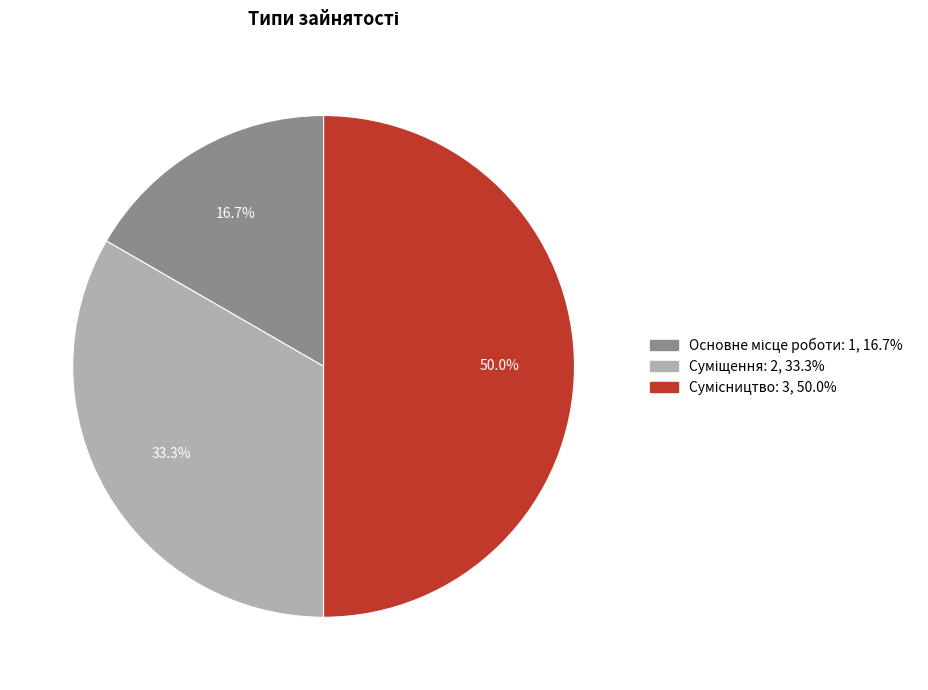

Which has a higher value, Суміщення or Сумісництво?

Сумісництво